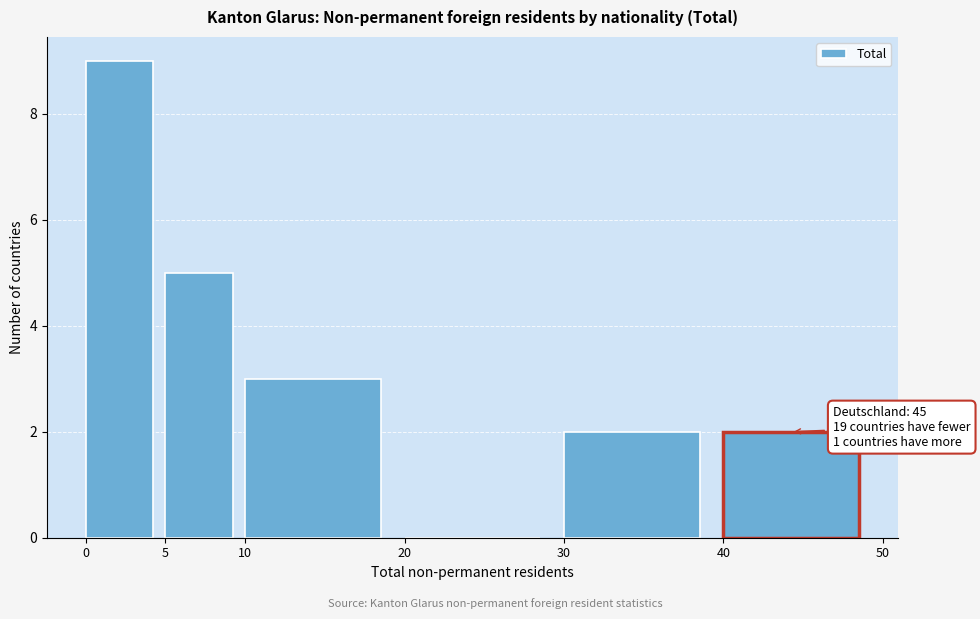

Over which range of the x-axis is the bar tallest?

0 to 5